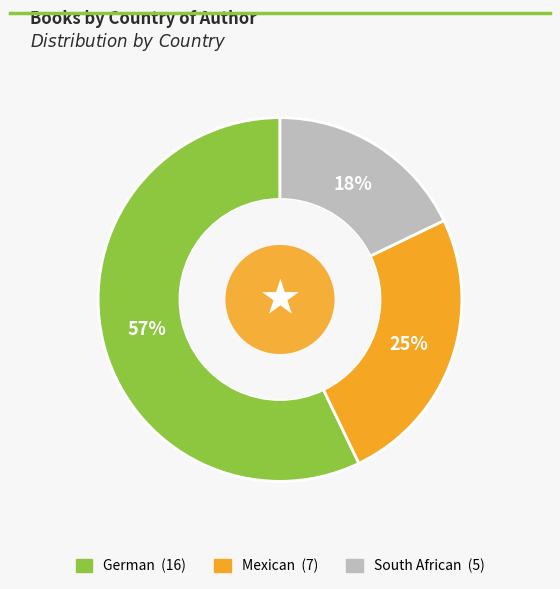

To the nearest percent, what is the average slice percentage?

33%